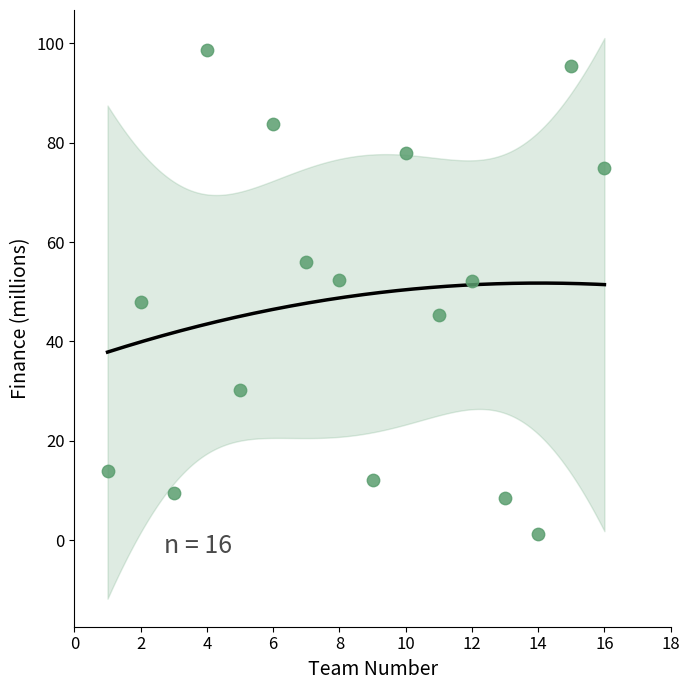

What is the range of Y values (max minus min)?

97.4